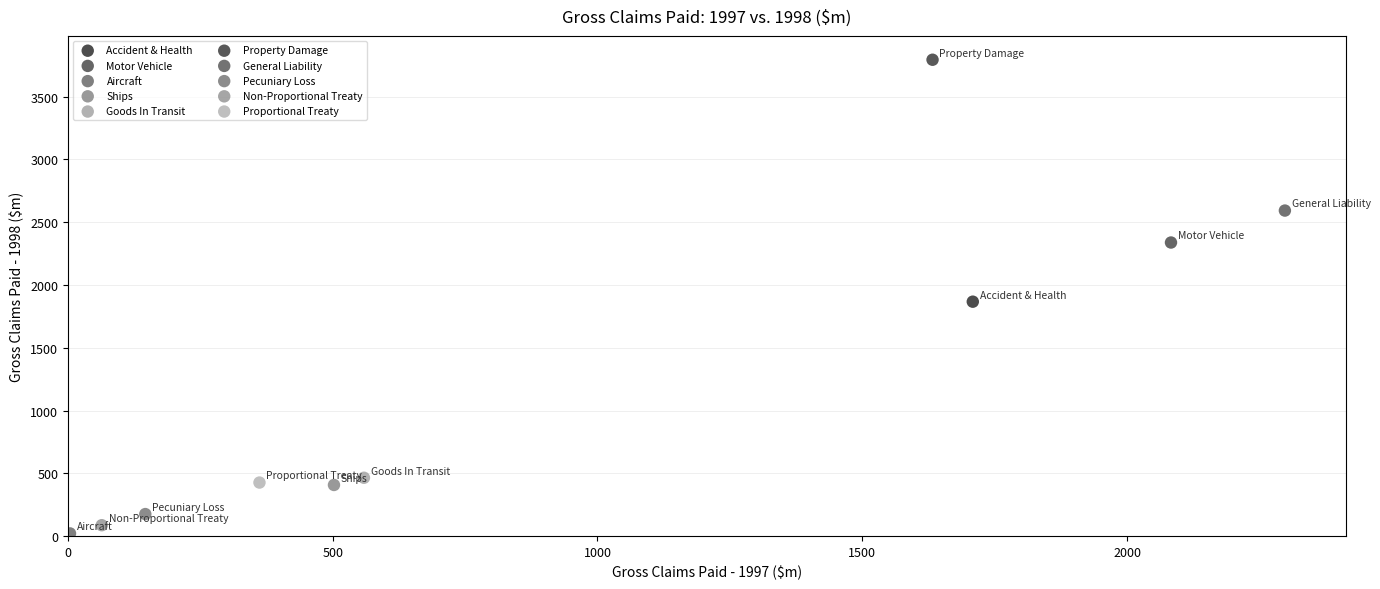

Which series reaches the maximum Y coordinate?

Property Damage